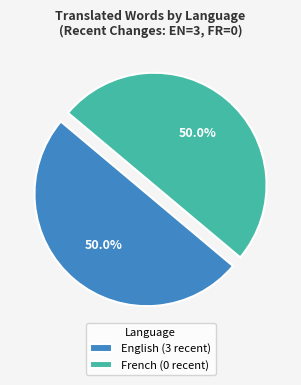

What is the total percentage of English and French?

100.0%